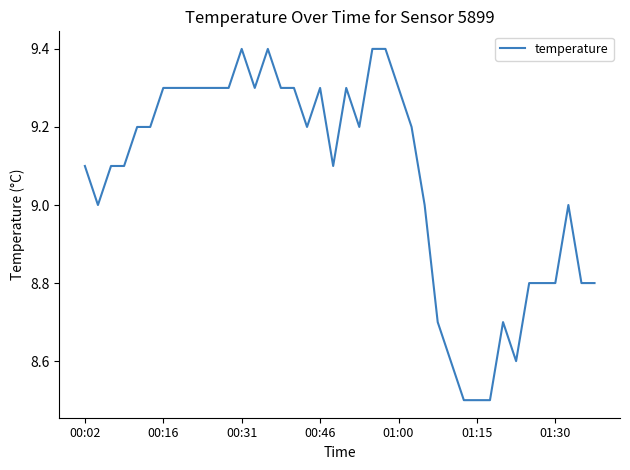

What is the difference between the maximum and minimum values?

0.9